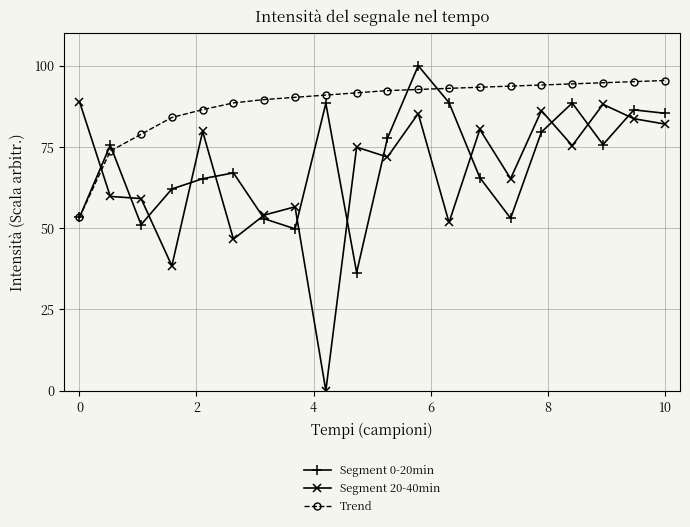

How many intersections are there between Trend and Segment 20-40min?

1